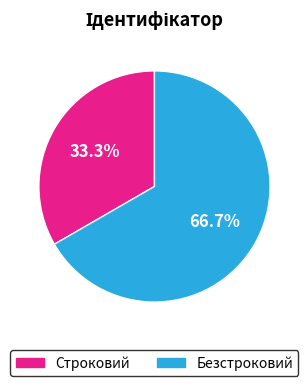

How many slices are in this pie chart?

2